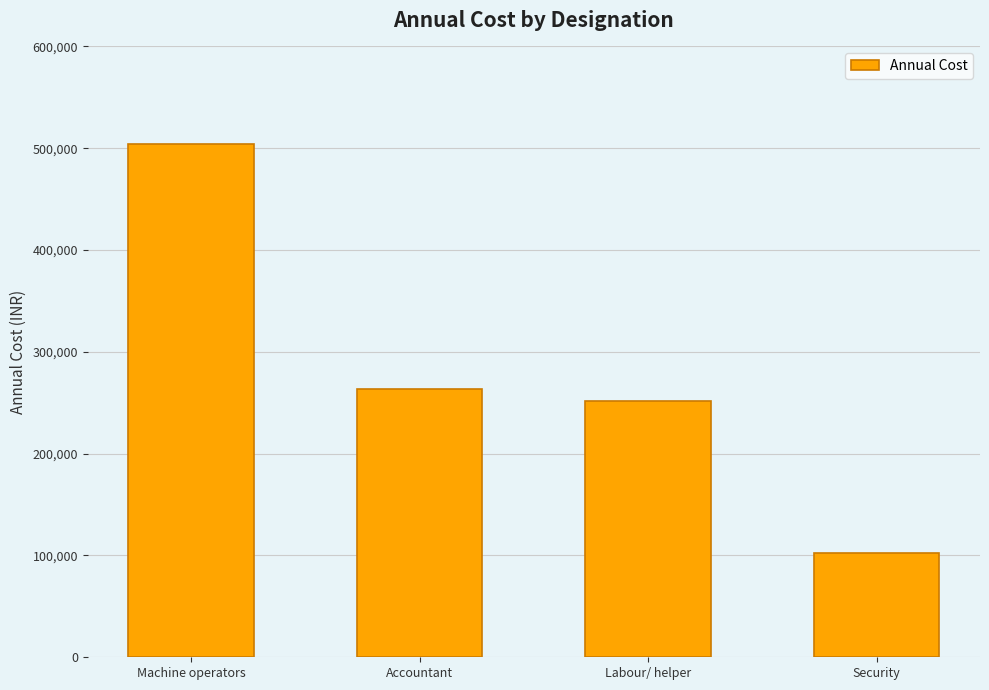

What is the label of the 1st bar from the left?

Machine operators